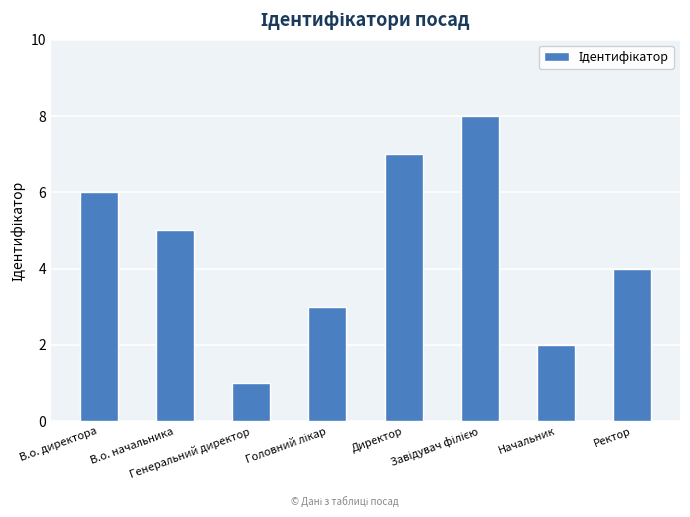

How many values are between 3 and 7?

5